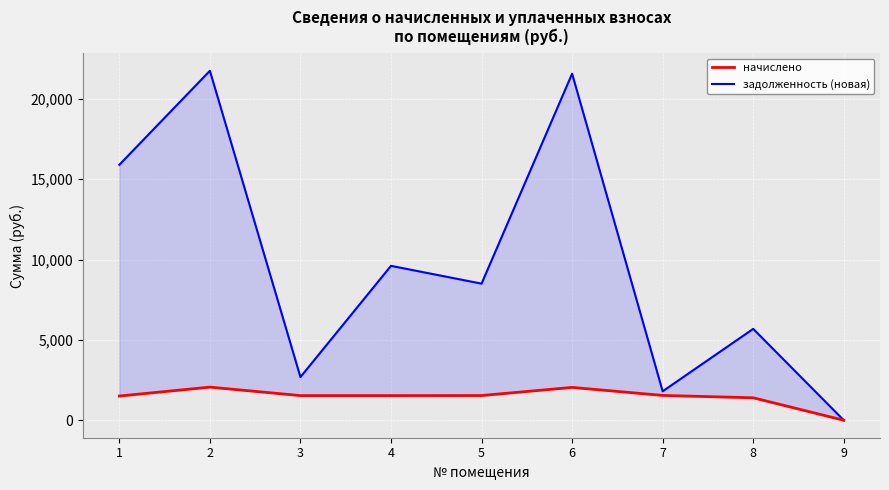

The задолженность (новая) series shows 1801.9 at 7. True or false?

True